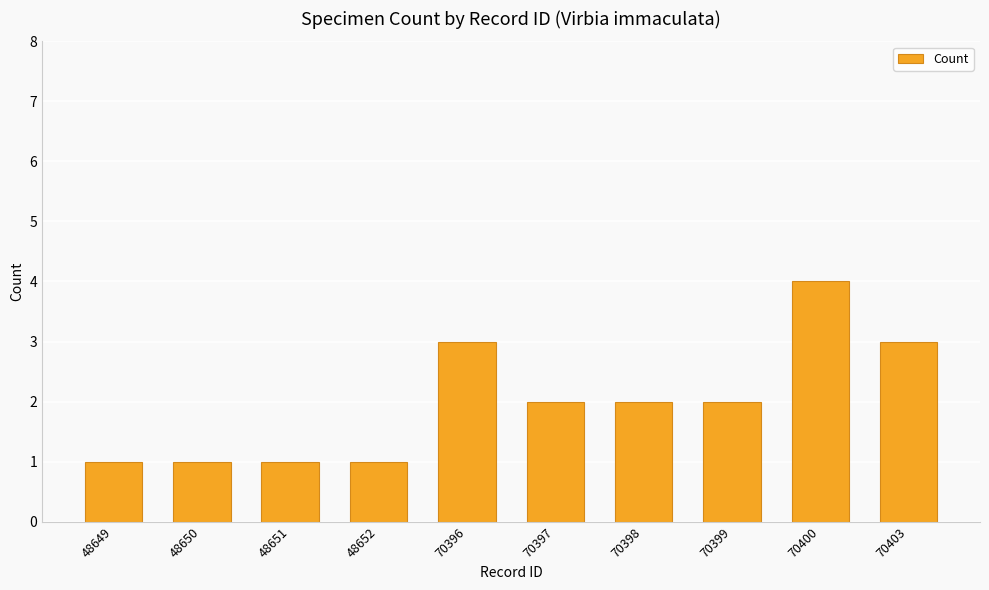

At which category does the chart reach its peak across all series?

70400